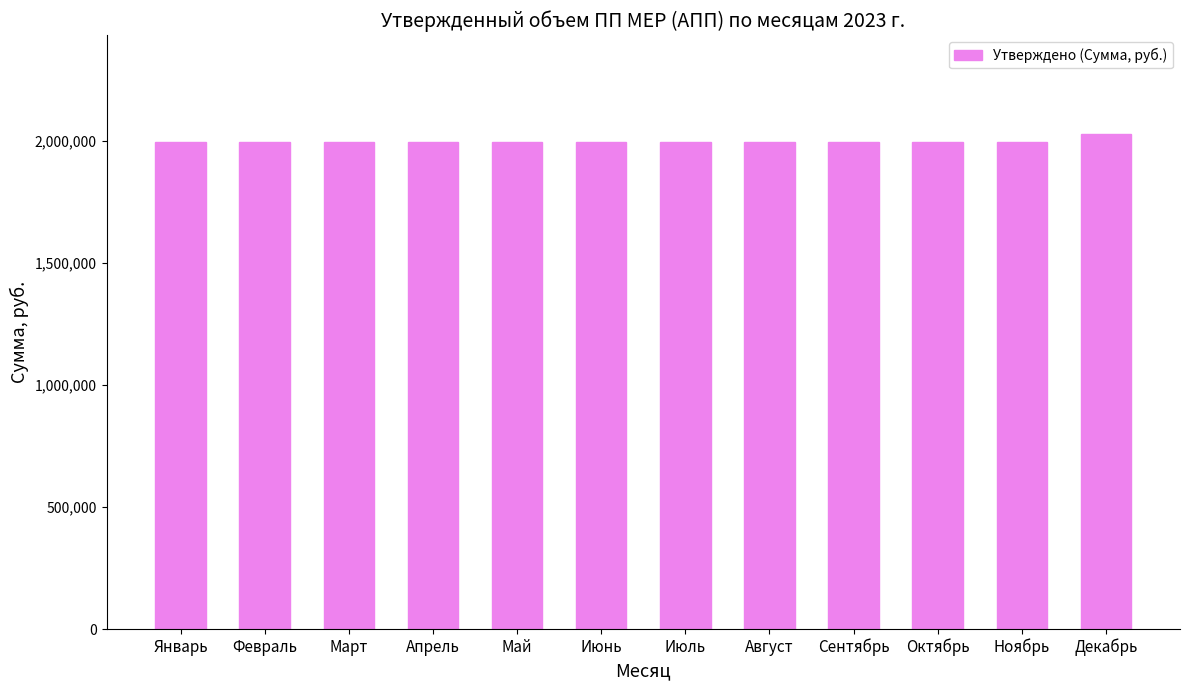

What is the smallest value displayed?

1994537.5